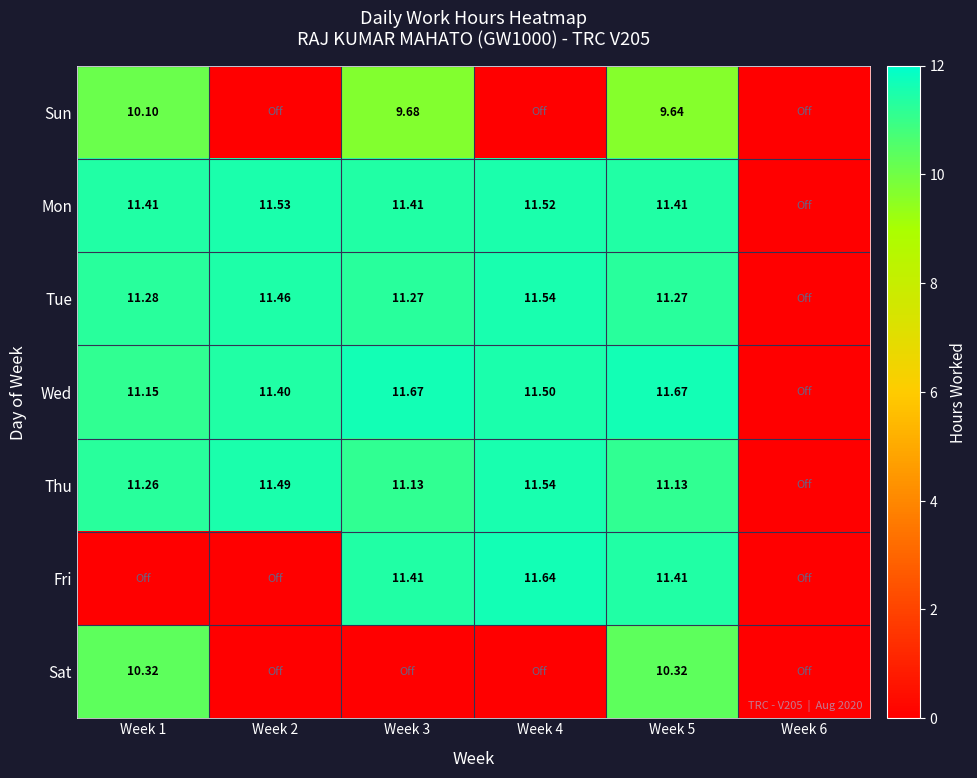

How many categories are shown in the chart?

6